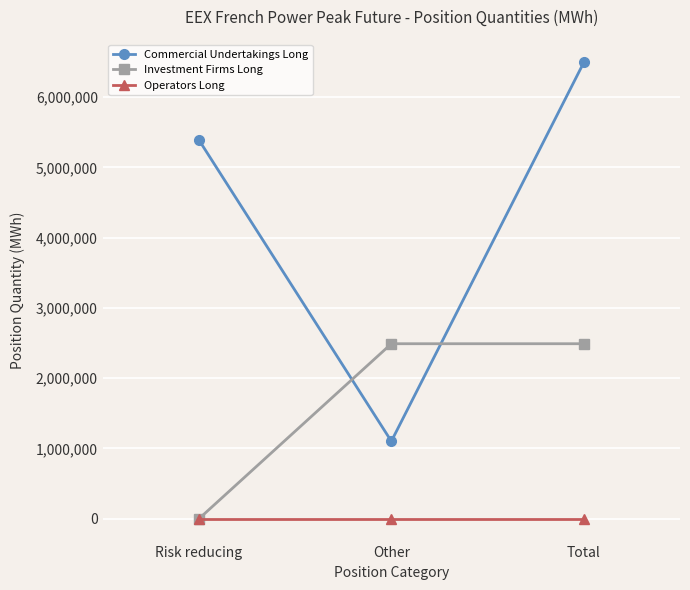

Which series has the widest spread of values?

Commercial Undertakings Long